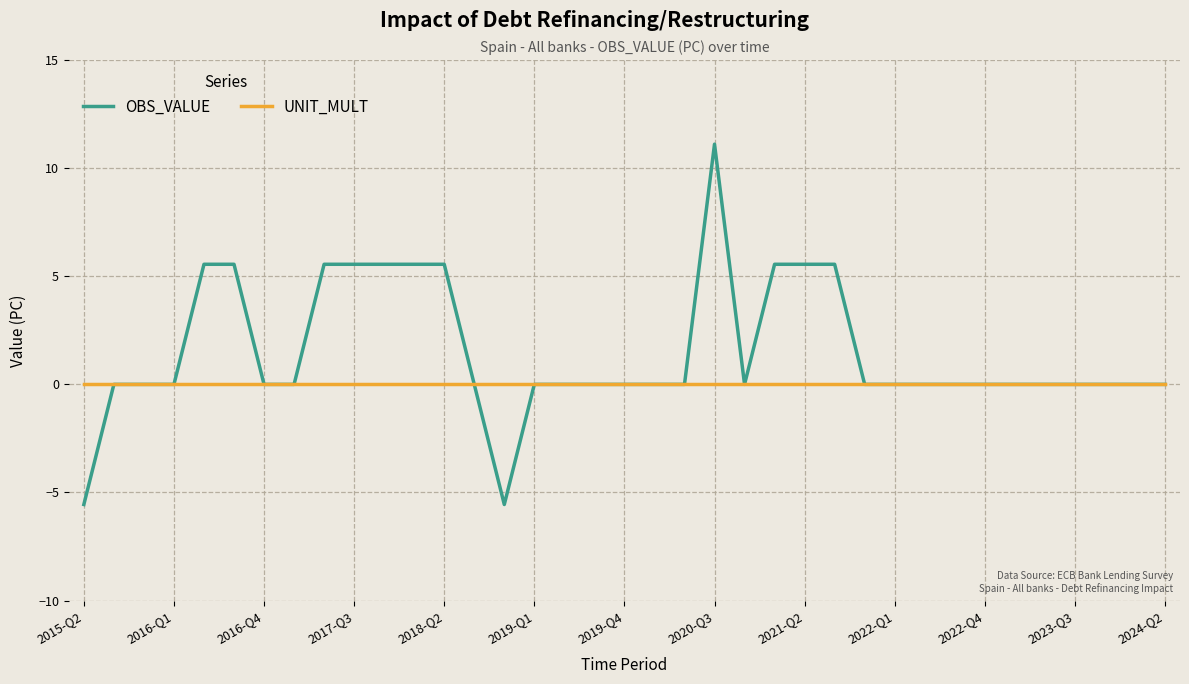

What is the maximum value shown in the chart?

11.1